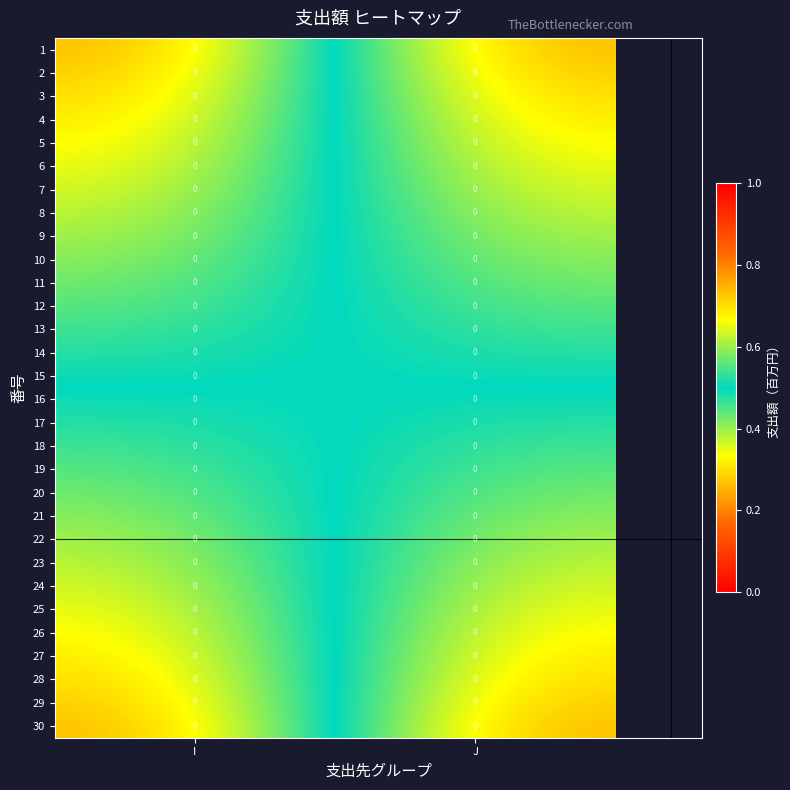

What is the sum of the 12 values at I and J?

1.0